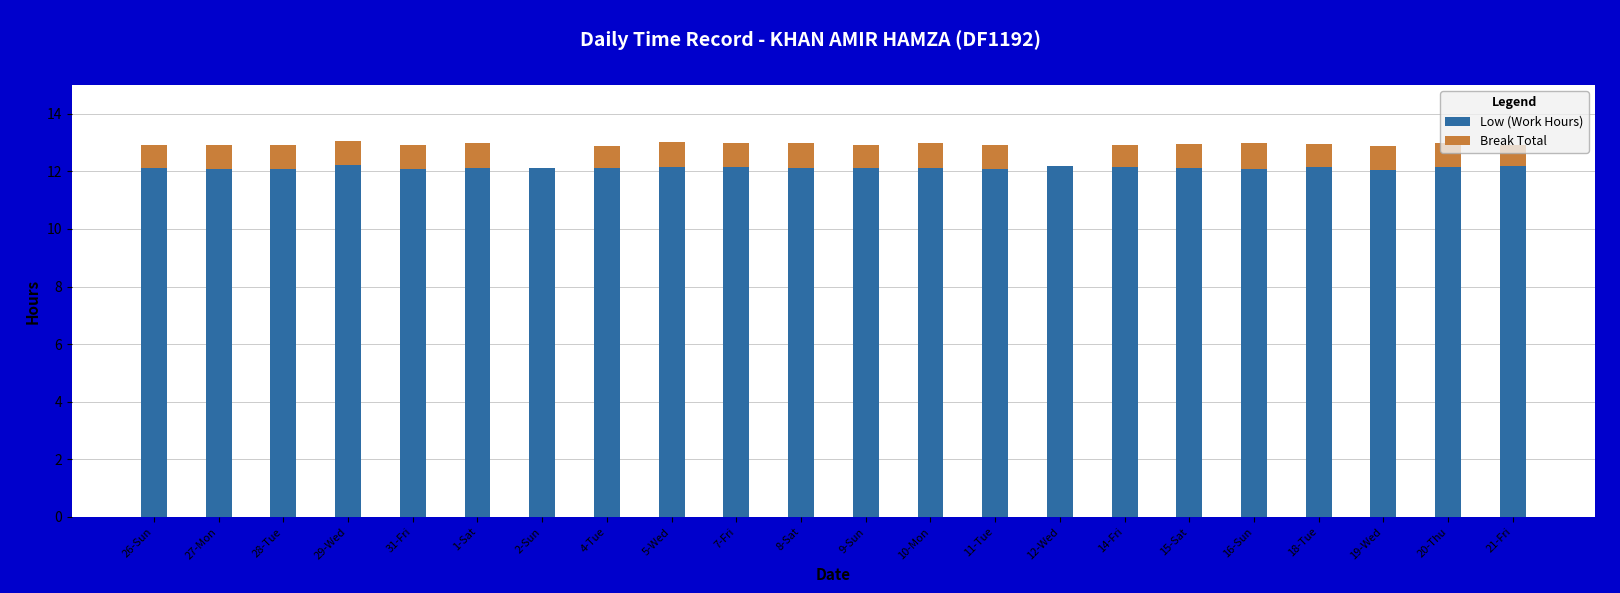

Is it true that Low (Work Hours) equals 17.7 at 27-Mon?

False